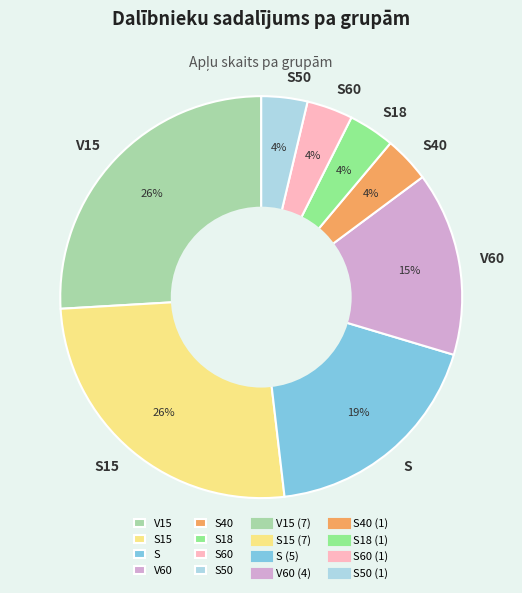

Which has a higher value, S15 or V60?

S15